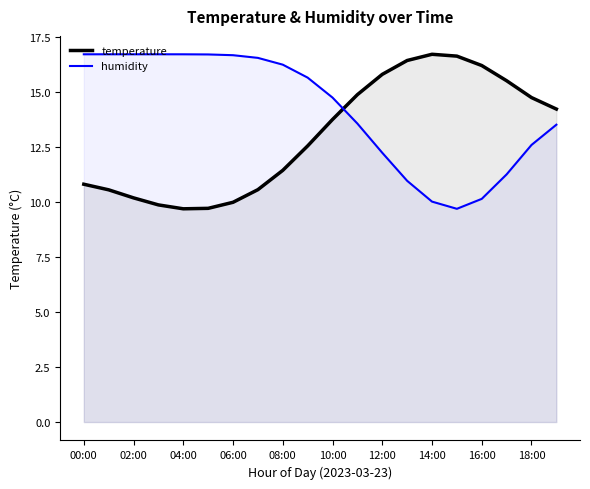

What is the spread (max minus min) of values at 04:00?

7.0